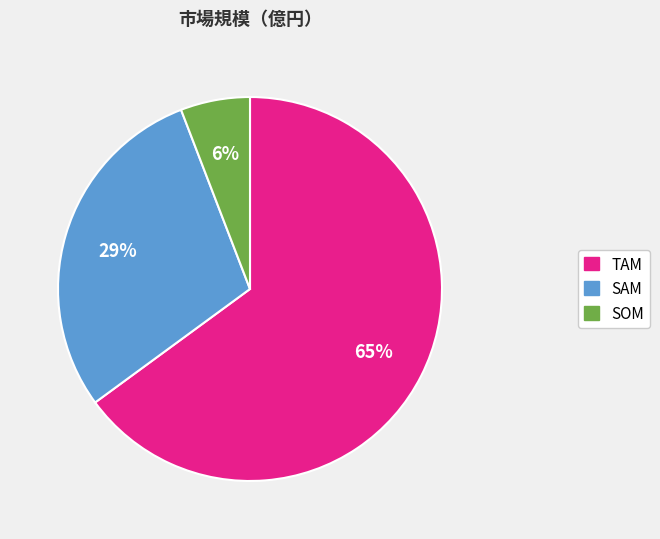

The SAM slice represents 29% of the pie. True or false?

True